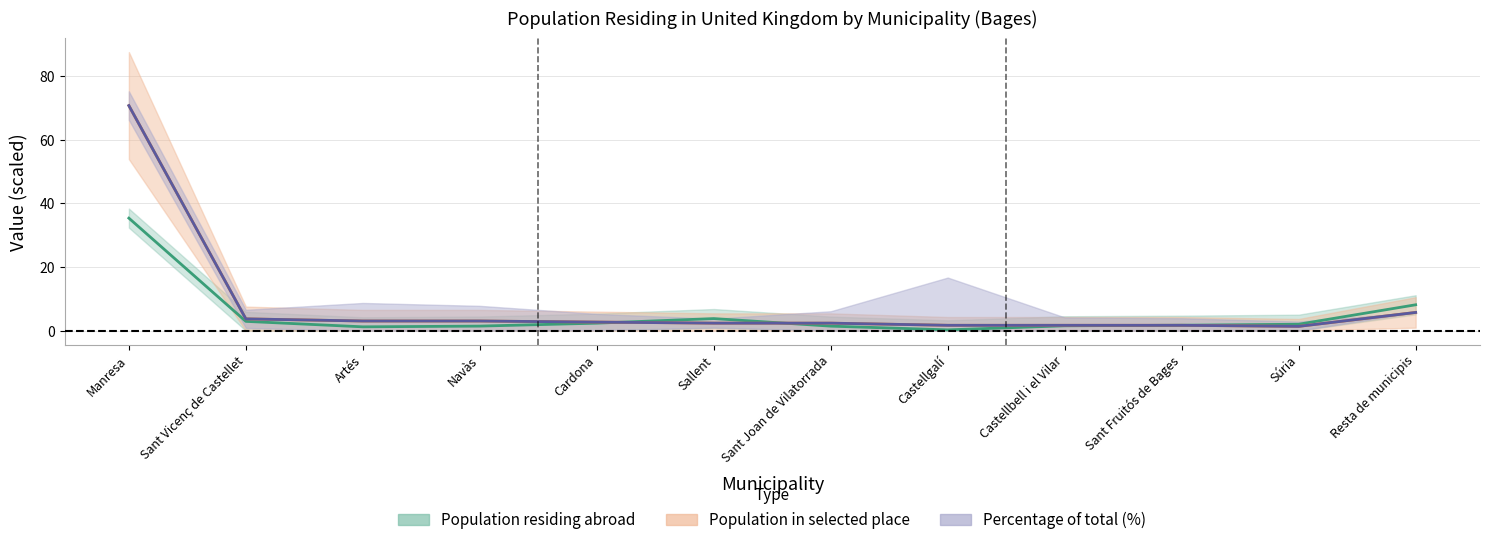

What position from the left is Navàs?

4